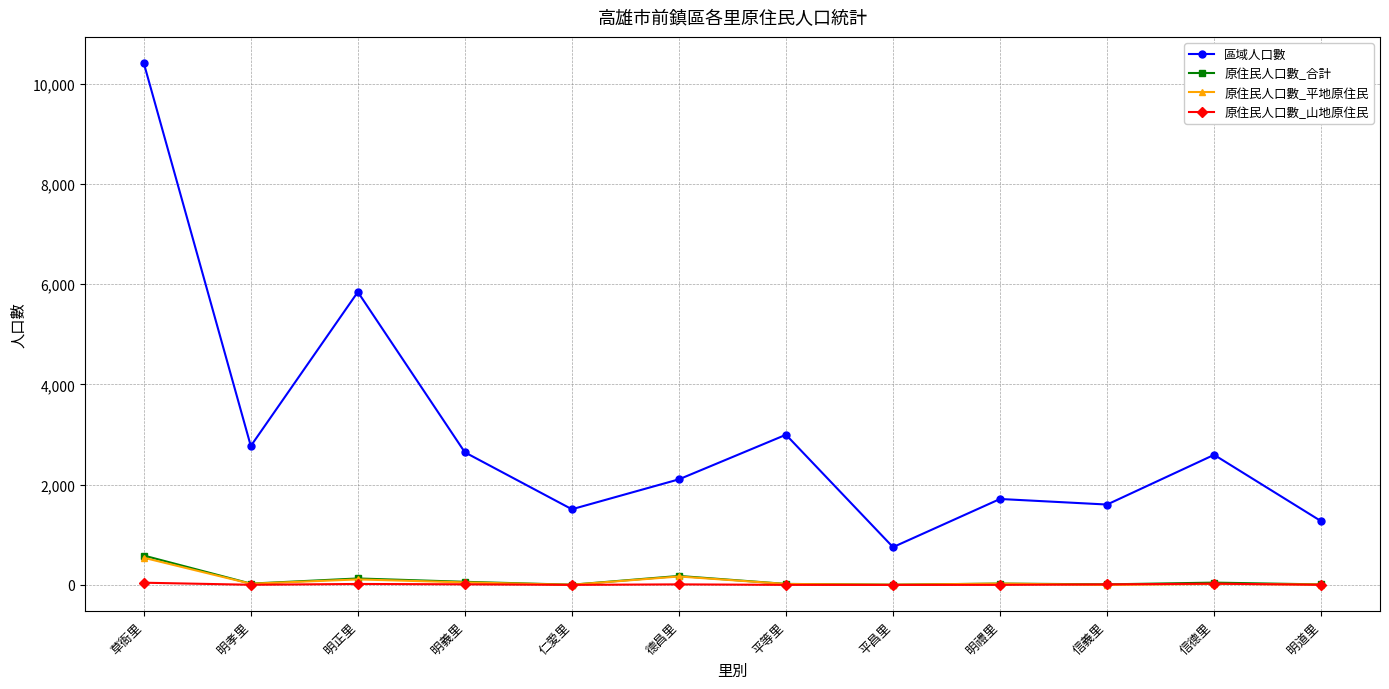

True or false: 原住民人口數_平地原住民 and 區域人口數 cross at least once.

False